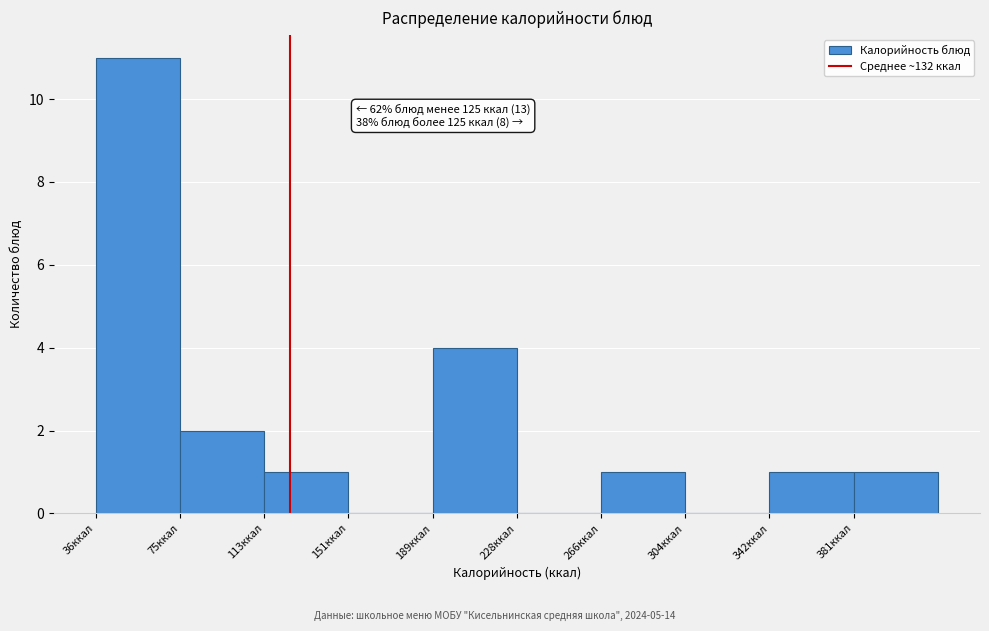

Which range on the x-axis has the tallest bar?

35 to 75